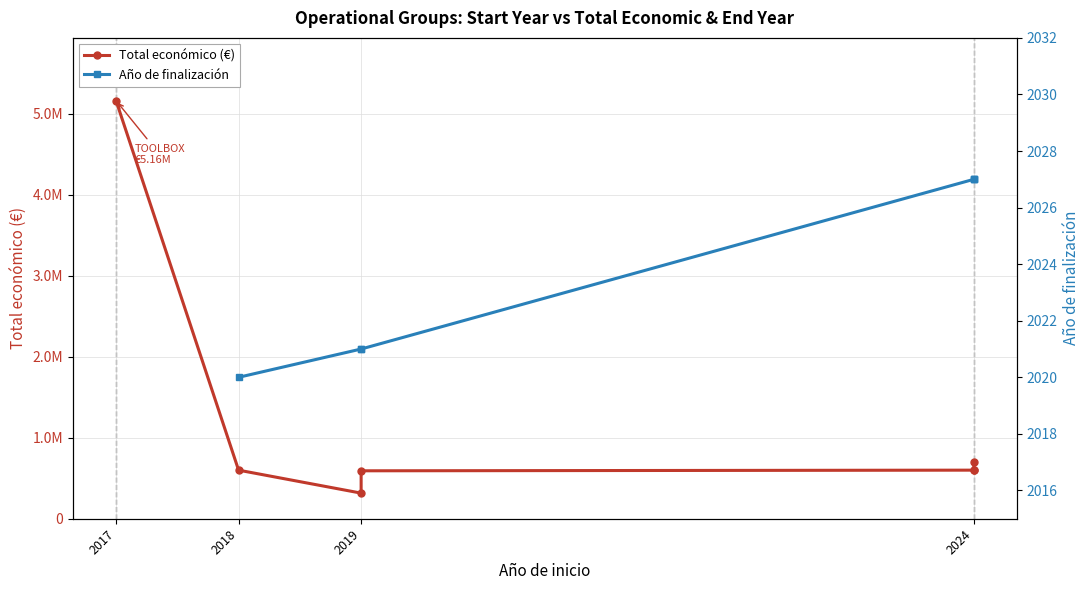

True or false: Año de finalización has more than 0 points higher than both neighbors.

False